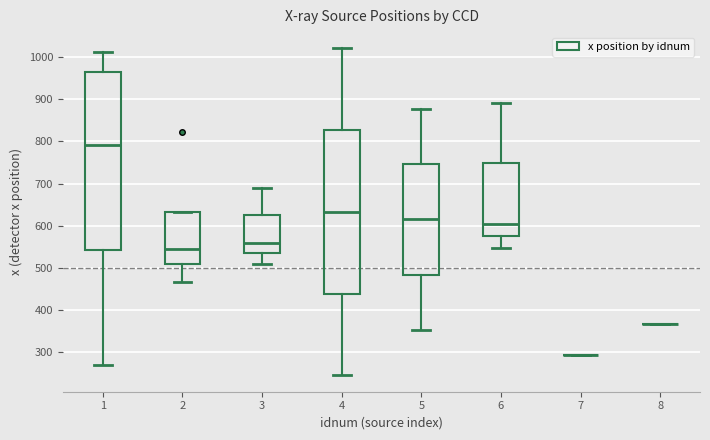

Reading left to right, read every box against the y-axis: the position of its median line, the range the box covers, and the ends of its whiskers. The values are not printed on the chart, so give them approximately, as read against the axis.

1: median 790, box 540 to 970, whiskers 270 to 1010
2: median 550, box 510 to 630, whiskers 470 to 630
3: median 560, box 530 to 620, whiskers 510 to 690
4: median 630, box 440 to 830, whiskers 240 to 1020
5: median 610, box 480 to 750, whiskers 350 to 880
6: median 600, box 580 to 750, whiskers 550 to 890
7: box collapsed to a line at 290, whiskers 290 to 290
8: box collapsed to a line at 370, whiskers 370 to 370